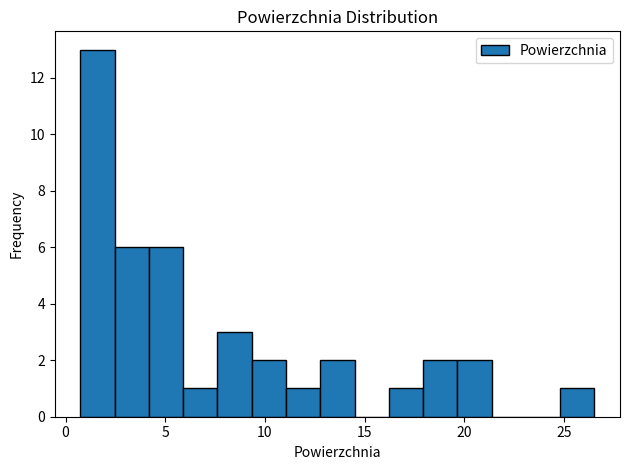

Around what value on the x-axis is the tallest bar? Give the approximate position of its centre, as read against the axis.

1.5